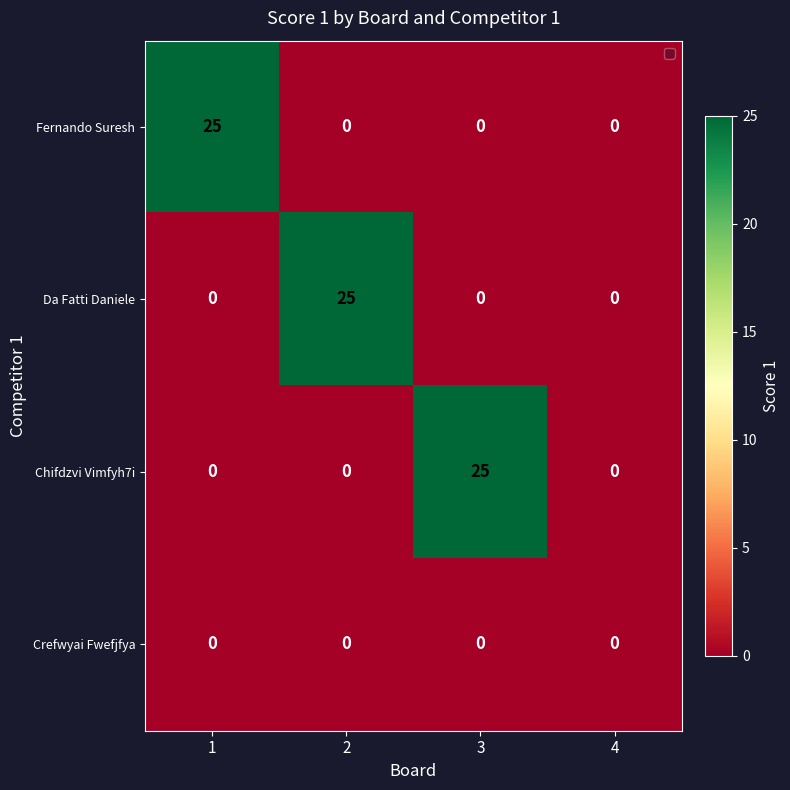

The Fernando Suresh series shows -10 at 3. True or false?

False